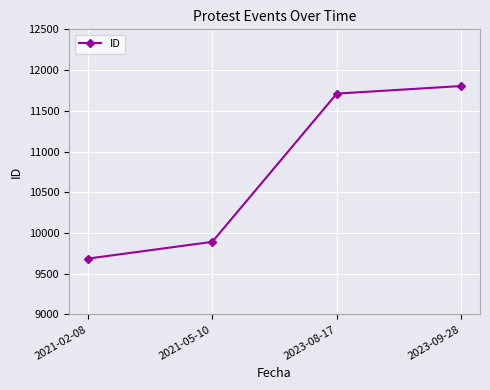

The value at 2023-08-17 is 11711. True or false?

True